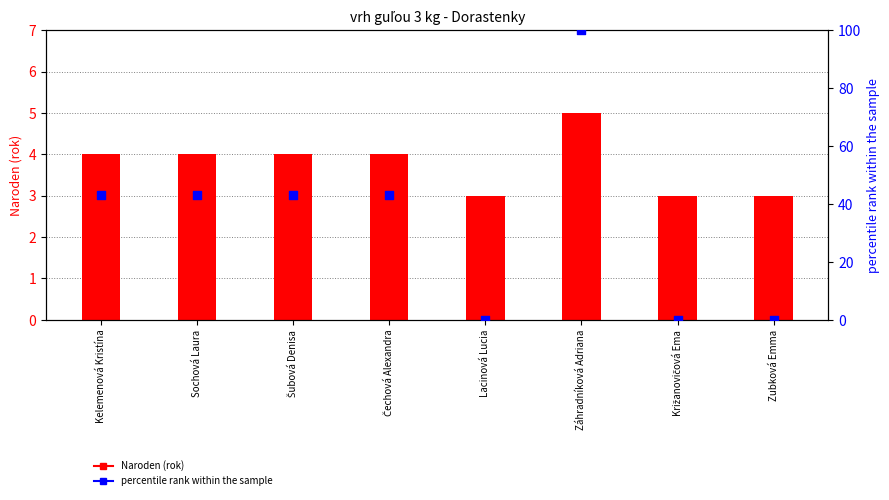

What is the total value across all series at Sochová Laura?

47